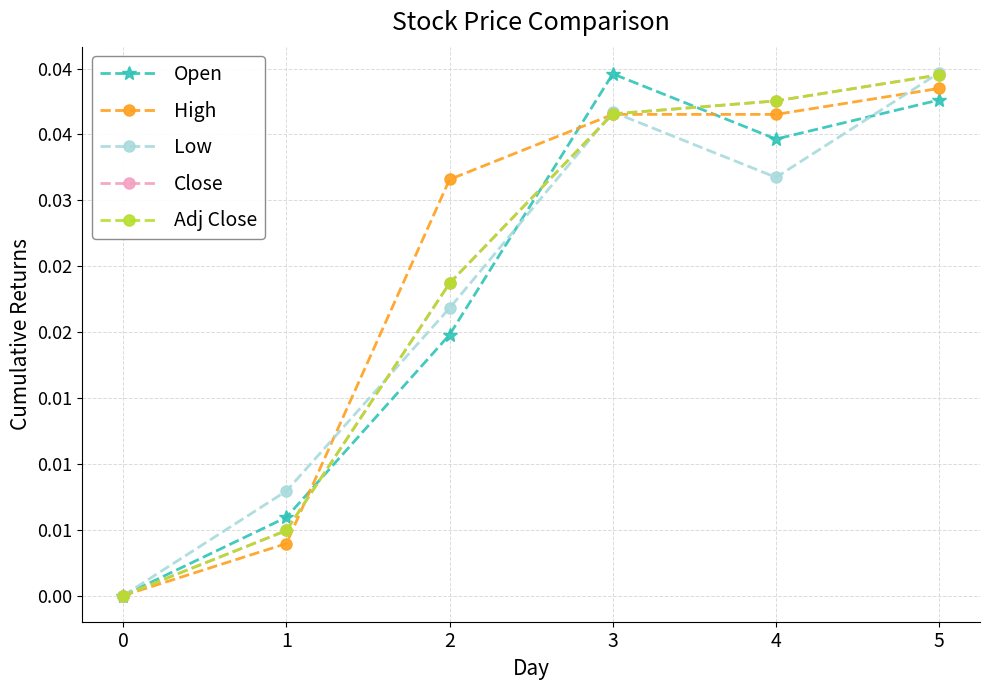

Reading left to right, transcribe all the data shown in this chart.

Open: 0=0.0	1=0.0	2=0.0	3=0.0	4=0.0	5=0.0
High: 0=0.0	1=0.0	2=0.0	3=0.0	4=0.0	5=0.0
Low: 0=0.0	1=0.0	2=0.0	3=0.0	4=0.0	5=0.0
Close: 0=0.0	1=0.0	2=0.0	3=0.0	4=0.0	5=0.0
Adj Close: 0=0.0	1=0.0	2=0.0	3=0.0	4=0.0	5=0.0